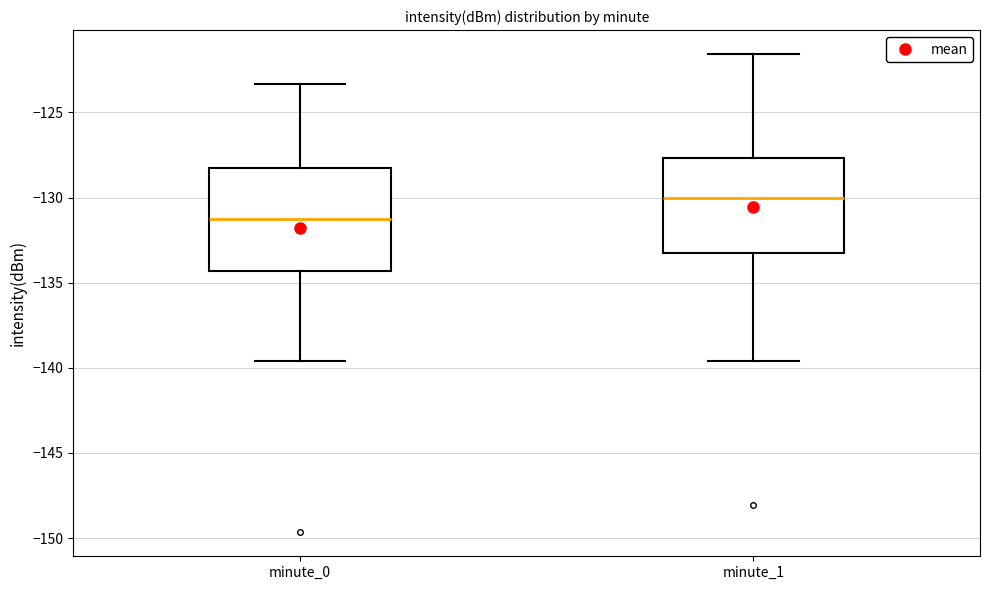

Reading left to right, read every box against the y-axis: the position of its median line, the range the box covers, and the ends of its whiskers. The values are not printed on the chart, so give them approximately, as read against the axis.

minute_0: median -131.5, box -134.5 to -128.5, whiskers -139.5 to -123.5
minute_1: median -130.0, box -133.5 to -127.5, whiskers -139.5 to -121.5